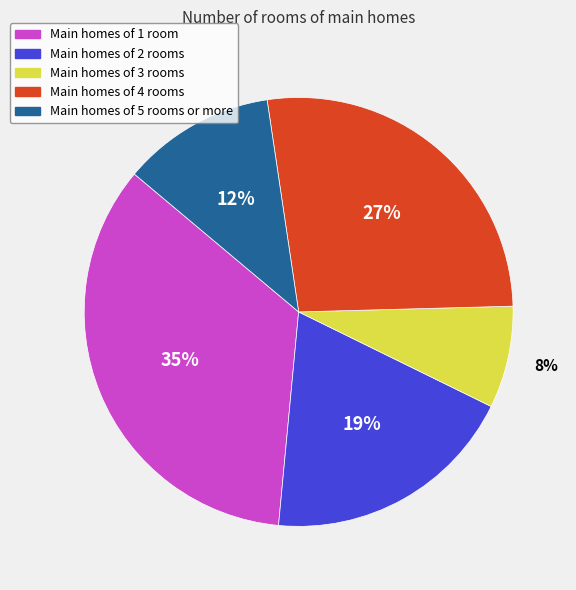

To the nearest percent, what is the average slice percentage?

20%